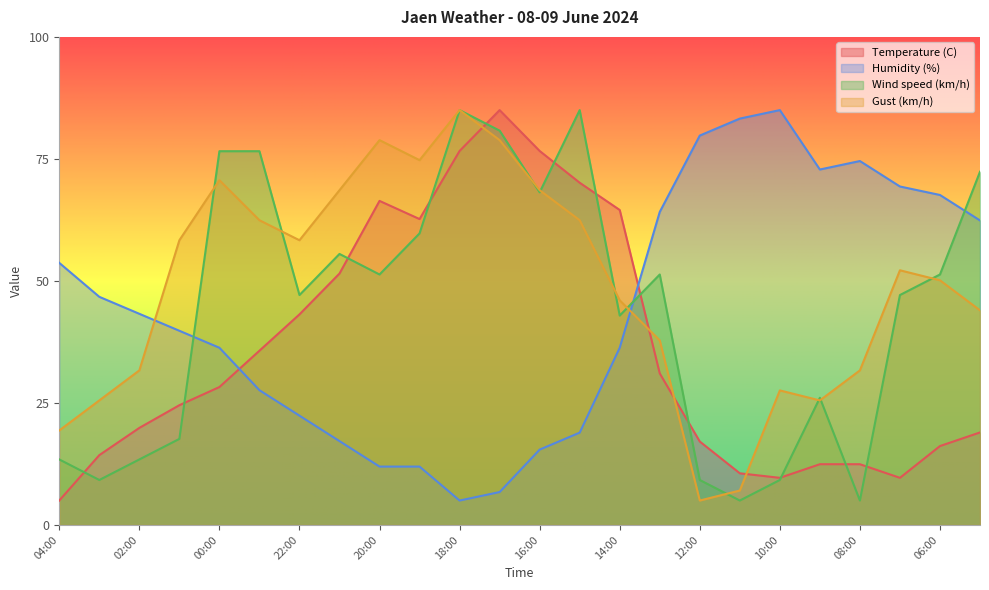

Reading left to right, what are all the values shown in this chart?

Temperature (C): 04:00=5.0	03:00=14.3	02:00=19.9	01:00=24.5	00:00=28.3	23:00=35.7	22:00=43.1	21:00=51.5	20:00=66.4	19:00=62.7	18:00=76.6	17:00=85.0	16:00=76.6	15:00=70.1	14:00=64.5	13:00=31.0	12:00=17.1	11:00=10.6	10:00=9.7	09:00=12.4	08:00=12.4	07:00=9.7	06:00=16.2	05:00=19.0
Humidity (%): 04:00=53.7	03:00=46.7	02:00=43.3	01:00=39.8	00:00=36.3	23:00=27.6	22:00=22.4	21:00=17.2	20:00=12.0	19:00=12.0	18:00=5.0	17:00=6.7	16:00=15.4	15:00=18.9	14:00=36.3	13:00=64.1	12:00=79.8	11:00=83.3	10:00=85.0	09:00=72.8	08:00=74.6	07:00=69.3	06:00=67.6	05:00=62.4
Wind speed (km/h): 04:00=13.4	03:00=9.2	02:00=13.4	01:00=17.6	00:00=76.6	23:00=76.6	22:00=47.1	21:00=55.5	20:00=51.3	19:00=59.7	18:00=85.0	17:00=80.8	16:00=68.2	15:00=85.0	14:00=42.9	13:00=51.3	12:00=9.2	11:00=5.0	10:00=9.2	09:00=26.1	08:00=5.0	07:00=47.1	06:00=51.3	05:00=72.4
Gust (km/h): 04:00=19.4	03:00=25.5	02:00=31.7	01:00=58.3	00:00=70.6	23:00=62.4	22:00=58.3	21:00=68.6	20:00=78.8	19:00=74.7	18:00=85.0	17:00=78.8	16:00=68.6	15:00=62.4	14:00=46.0	13:00=37.8	12:00=5.0	11:00=7.1	10:00=27.6	09:00=25.5	08:00=31.7	07:00=52.2	06:00=50.1	05:00=44.0